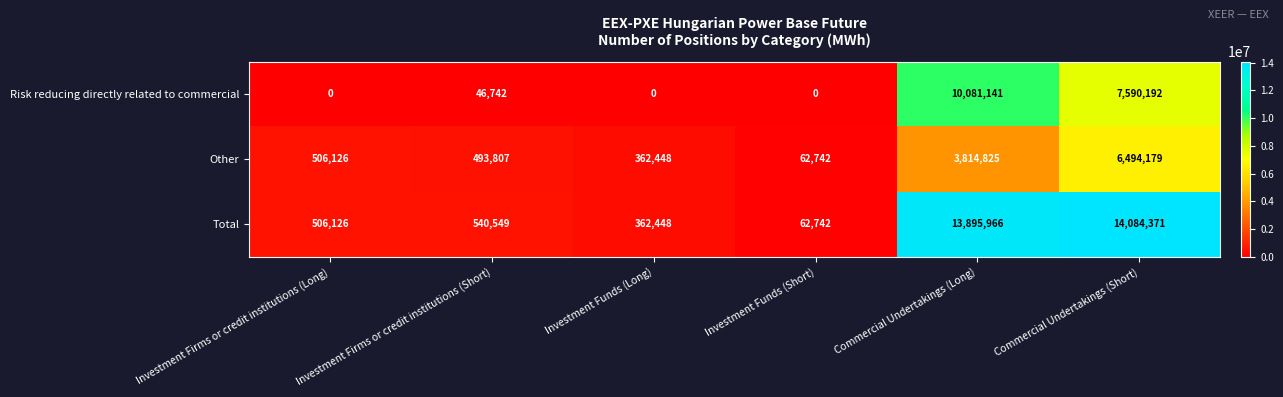

Is it true that Total equals 349758 at Investment Firms or credit institutions (Short)?

False